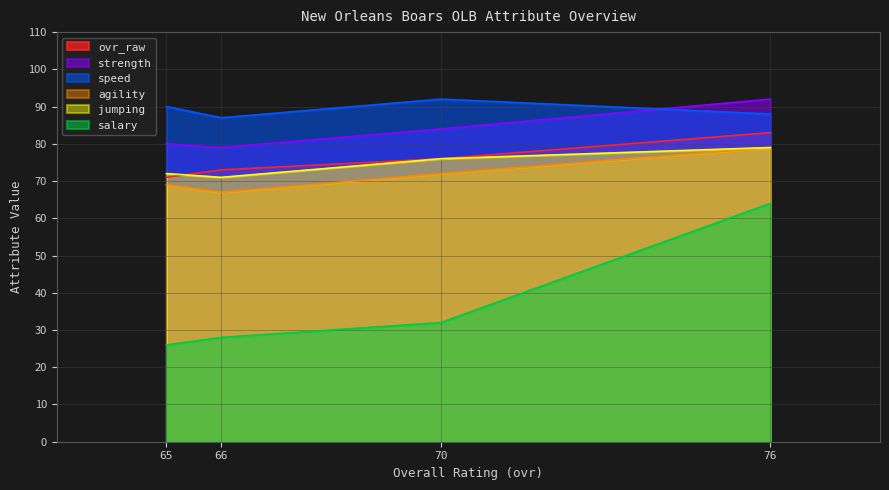

The value of agility at Zack Bower (66) is 67.0. True or false?

True